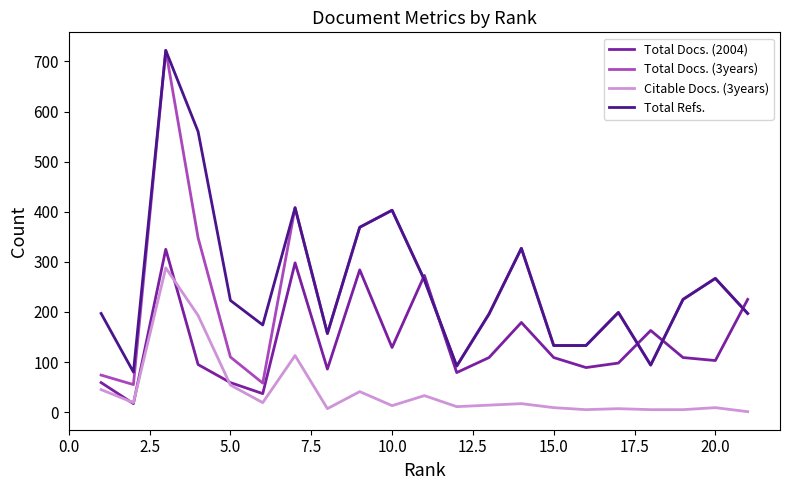

True or false: Citable Docs. (3years) and Total Docs. (3years) cross at least once.

False